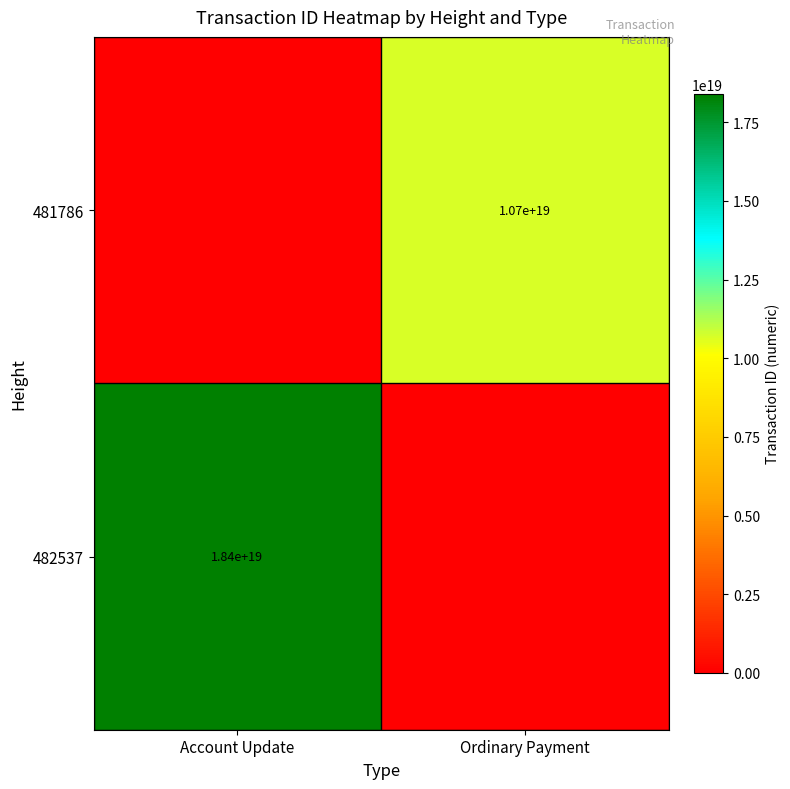

True or false: 481786 has a value of 2892275063428749312 at Ordinary Payment.

False